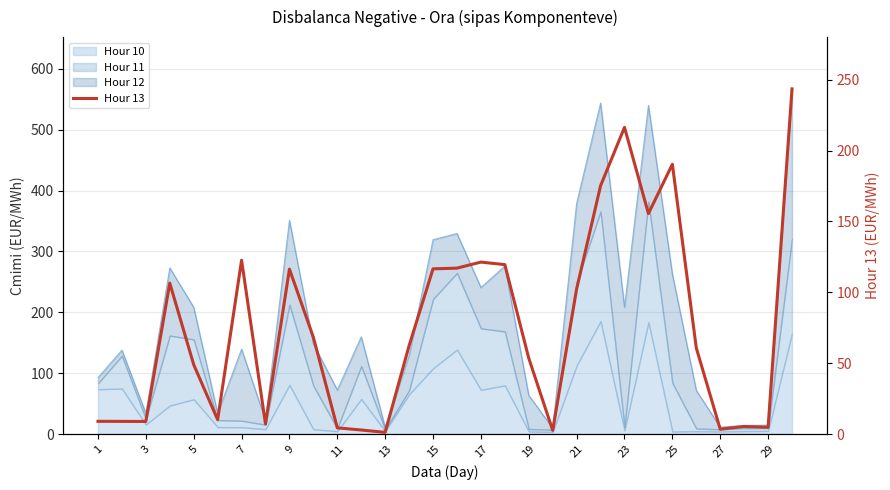

True or false: there are more than 2 points higher than both neighbors.

True